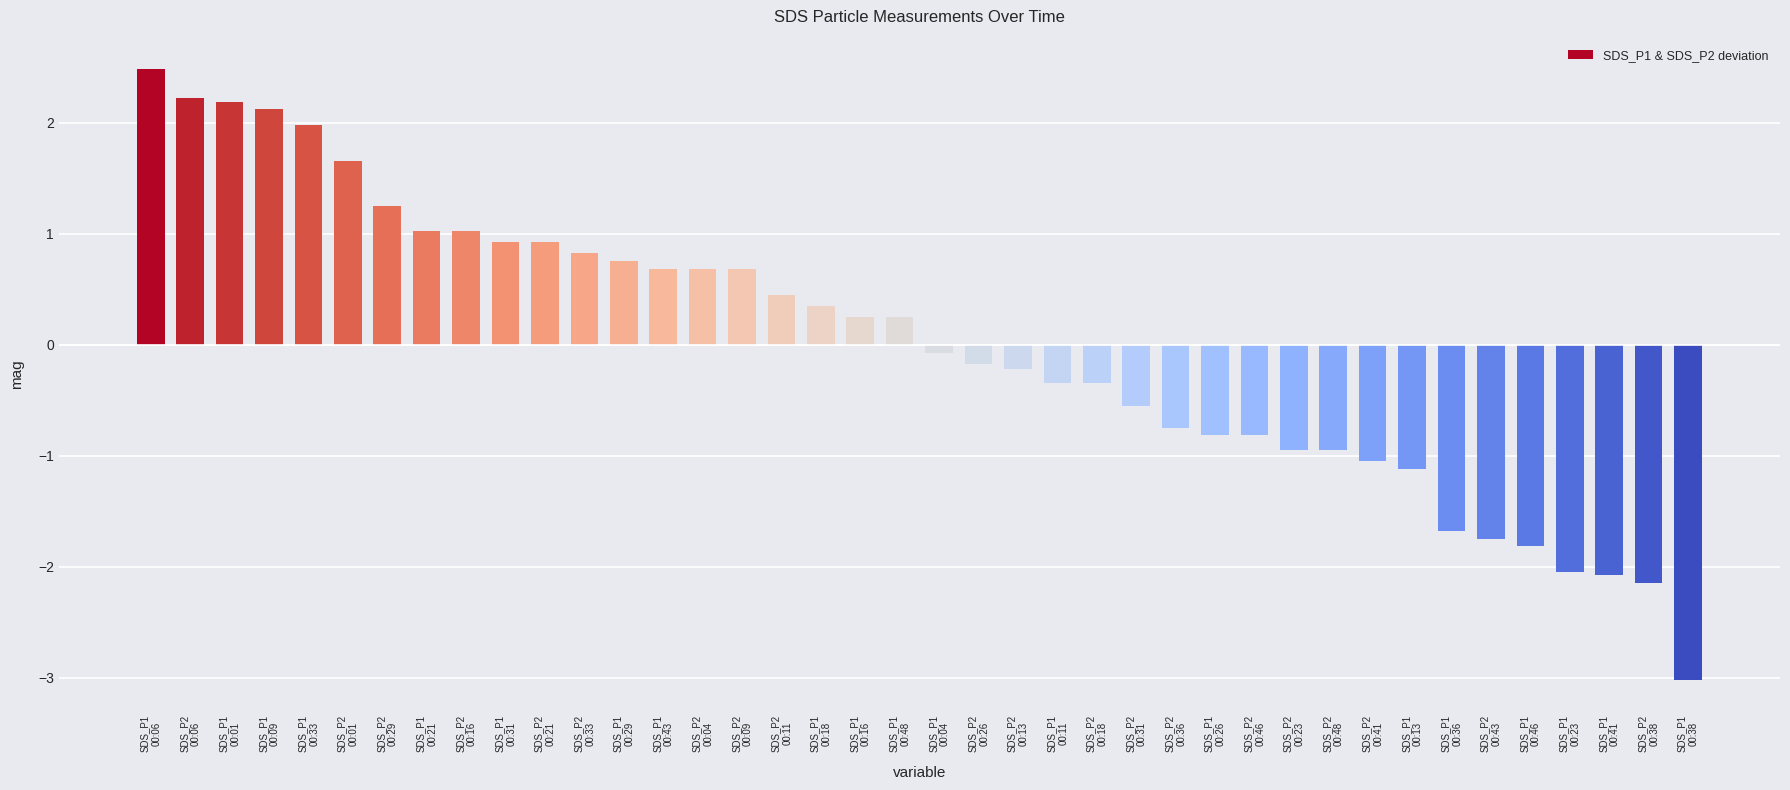

What is the value of the 27th bar from the left?

-0.7